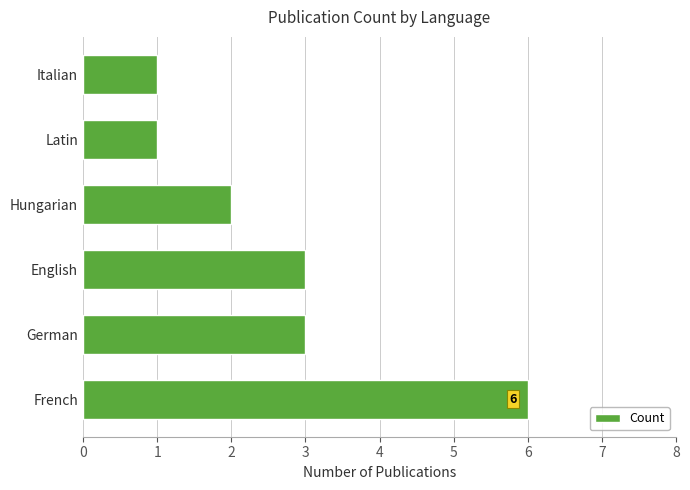

Reading bottom to top, transcribe all the data shown in this chart.

French=6	German=3	English=3	Hungarian=2	Latin=1	Italian=1